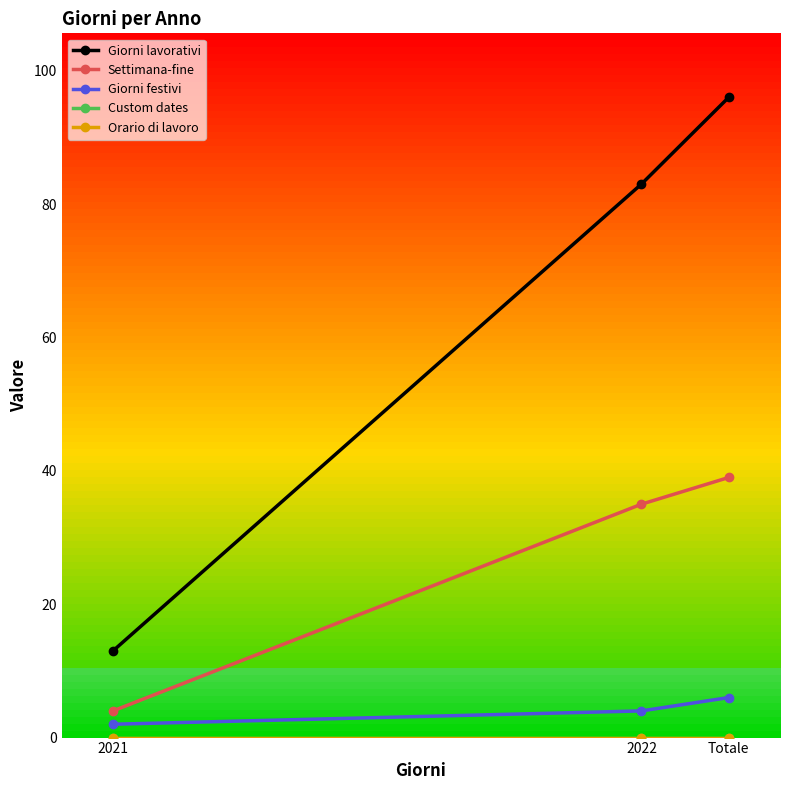

Is this an area chart (filled region under the line)?

No